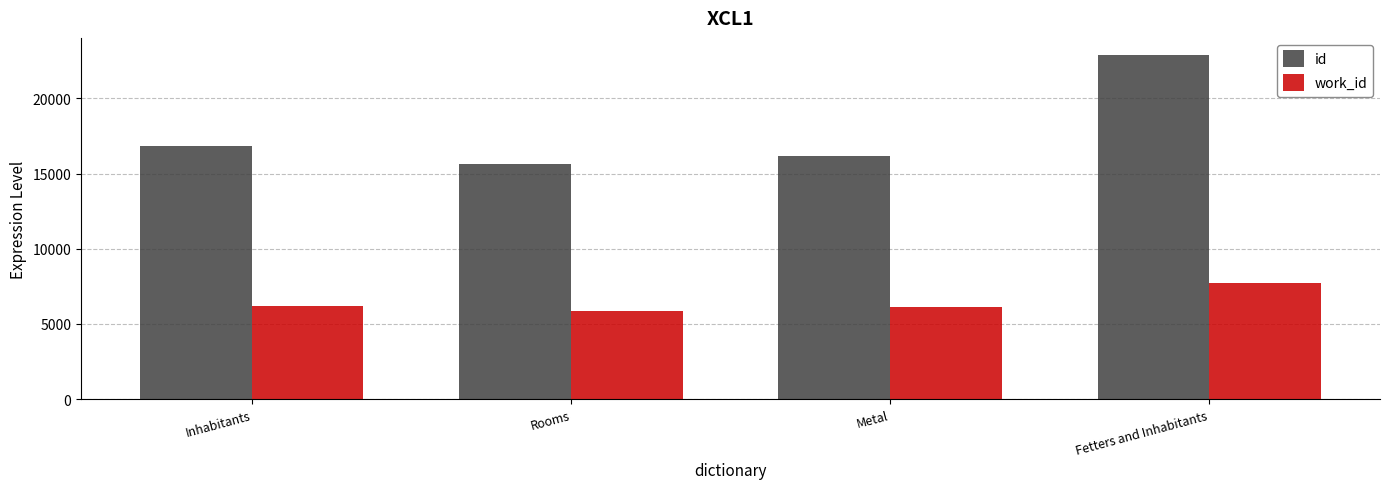

What is the maximum value shown in the chart?

22883.0